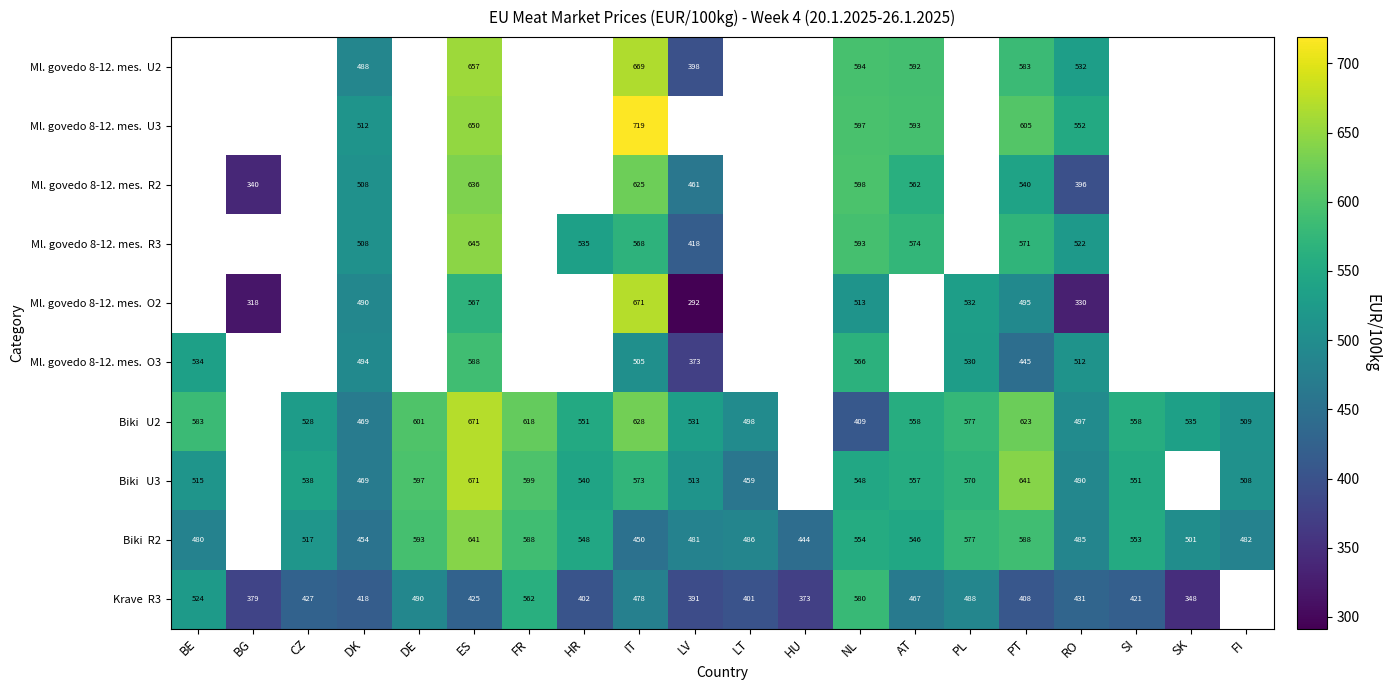

How many values in the Krave R3 series exceed 426?

9